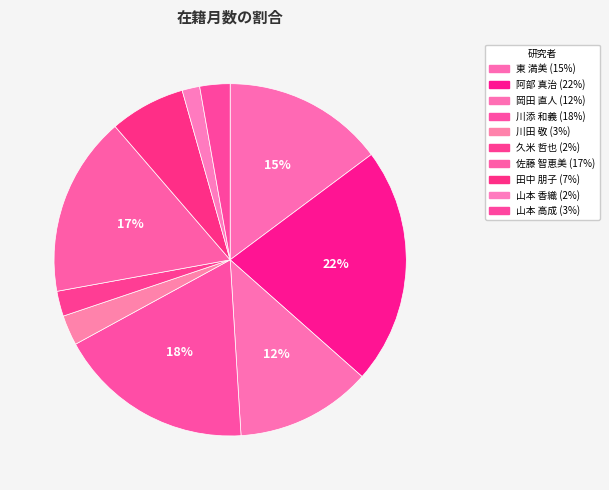

Is it true that 川添 和義 is 4% of the pie?

False